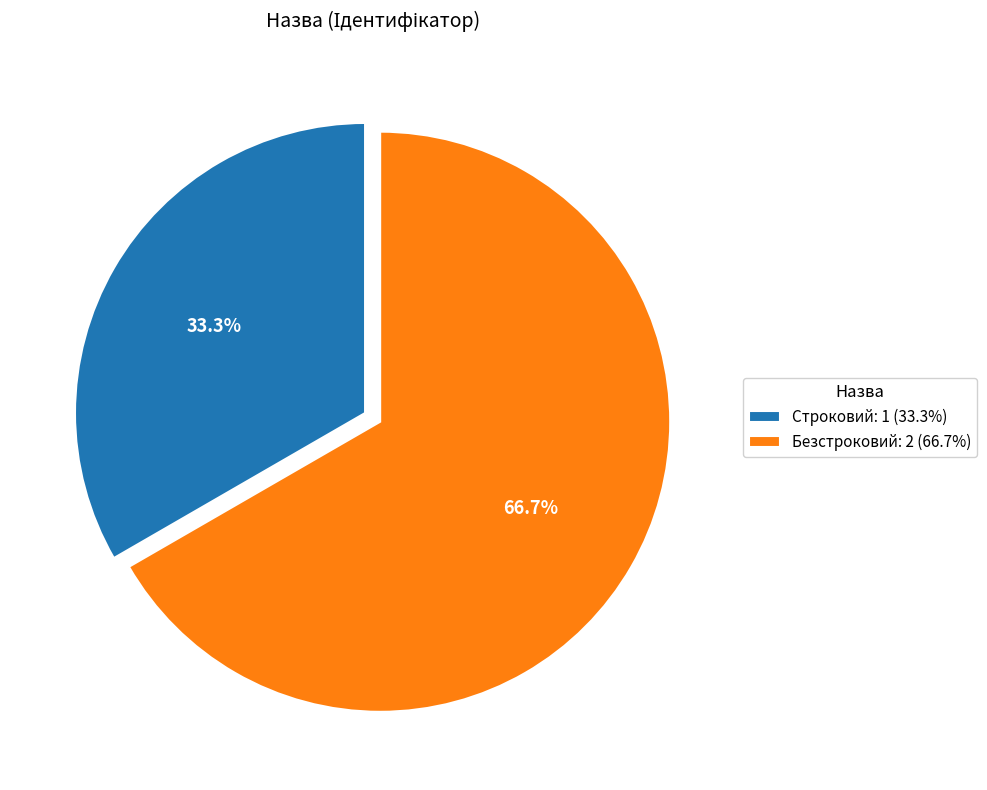

True or false: Строковий accounts for 33% of the total.

True